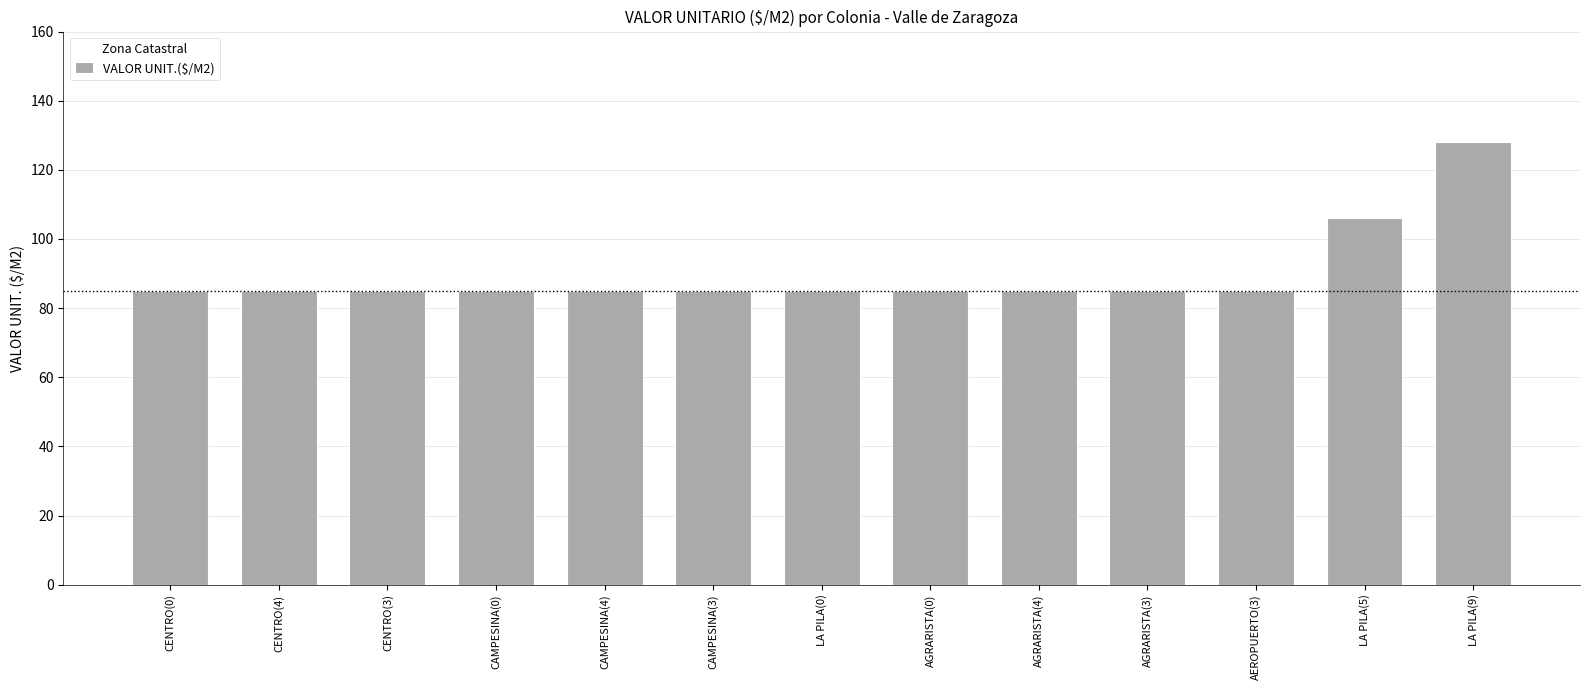

Where is the data nearest to the value 106?

LA PILA(5)